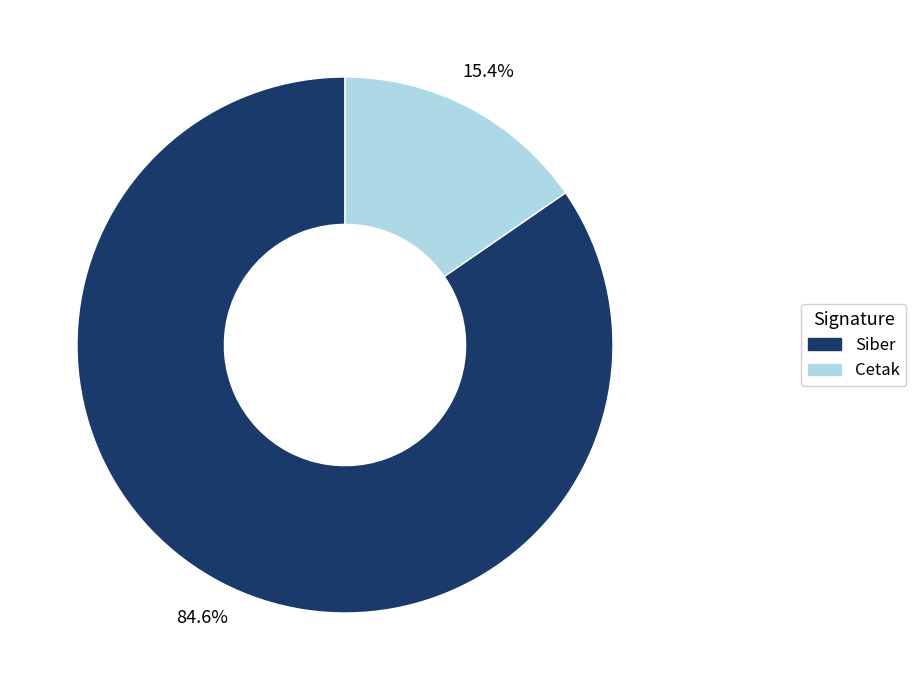

Combined, what portion of the pie is Siber and Cetak?

100.0%